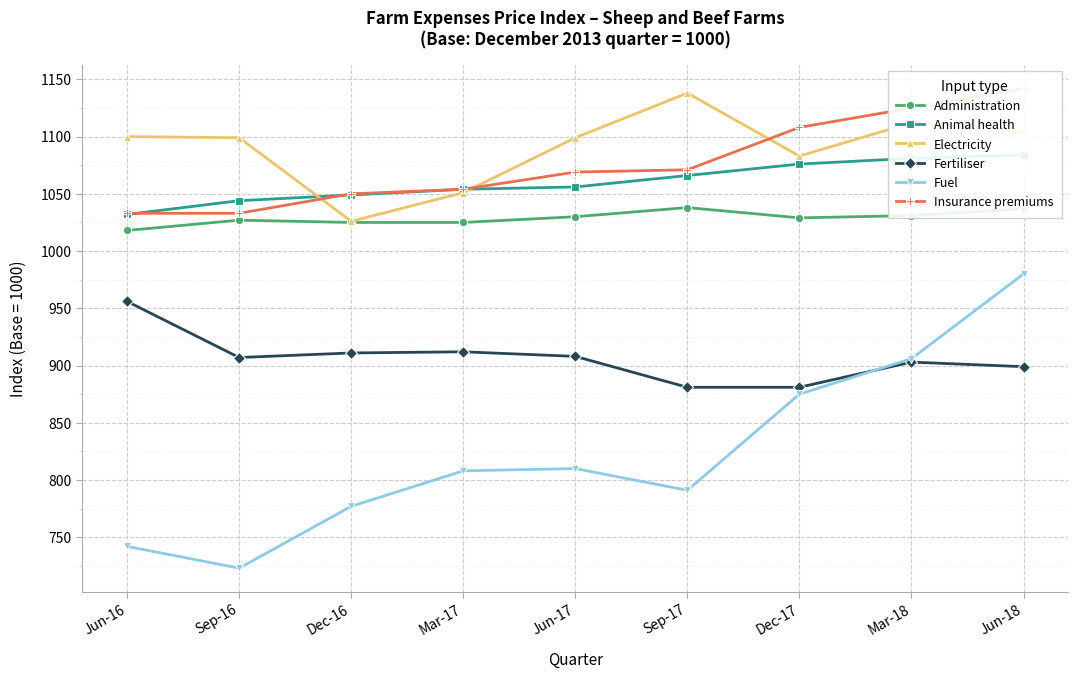

What is the sum of the Administration values at Mar-18 and Jun-18?

2068